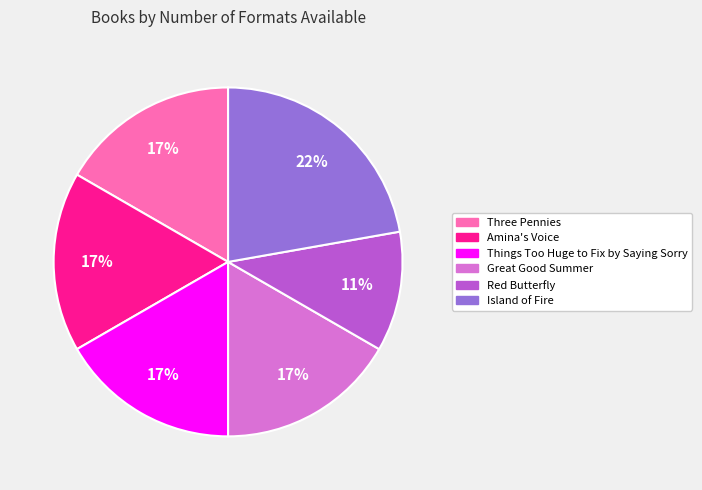

What is the smallest slice in the pie chart?

Red Butterfly